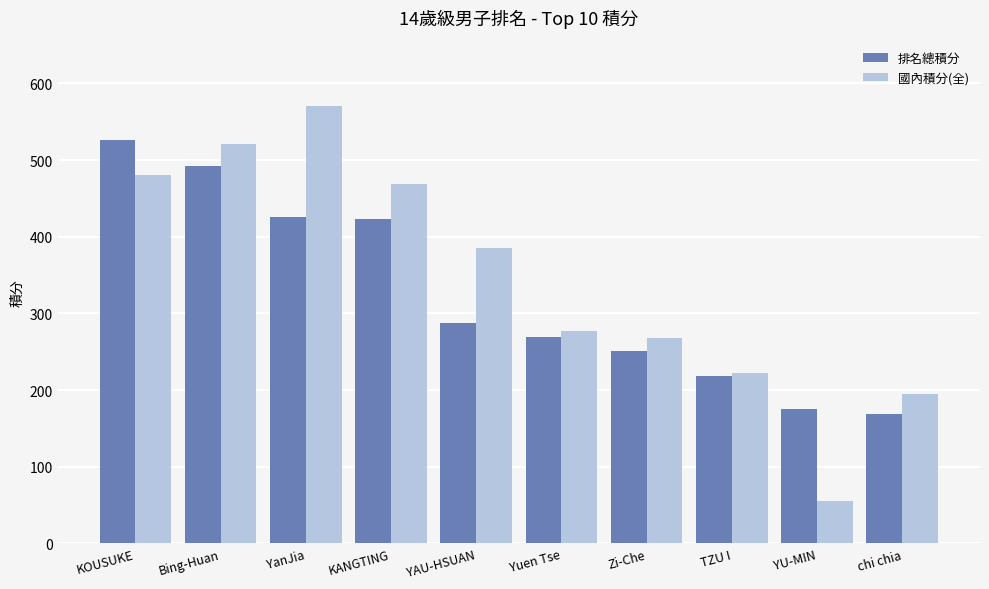

What are all the series names shown in the legend?

排名總積分, 國內積分(全)